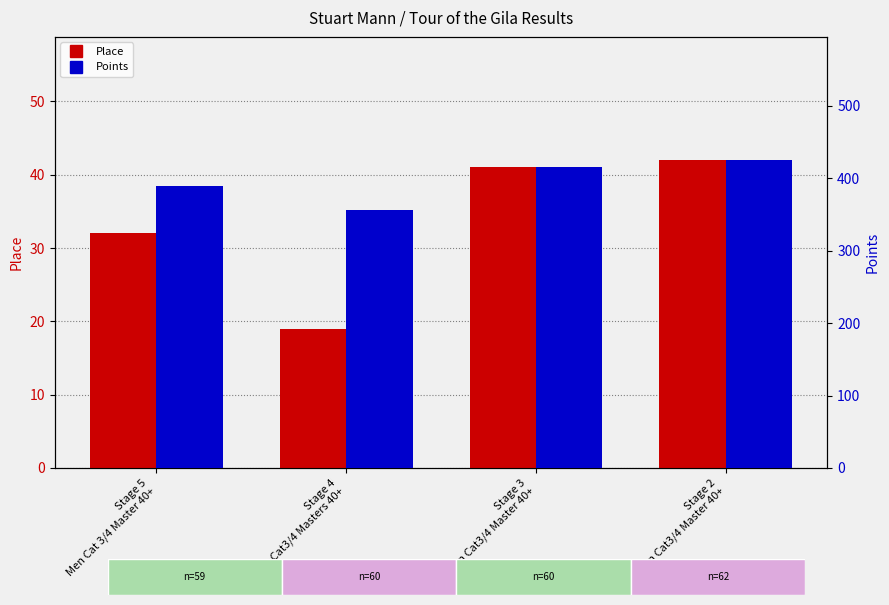

What is the difference between the Place values at Stage 5
Men Cat 3/4 Master 40+ and Stage 3
Men Cat3/4 Master 40+?

9.0